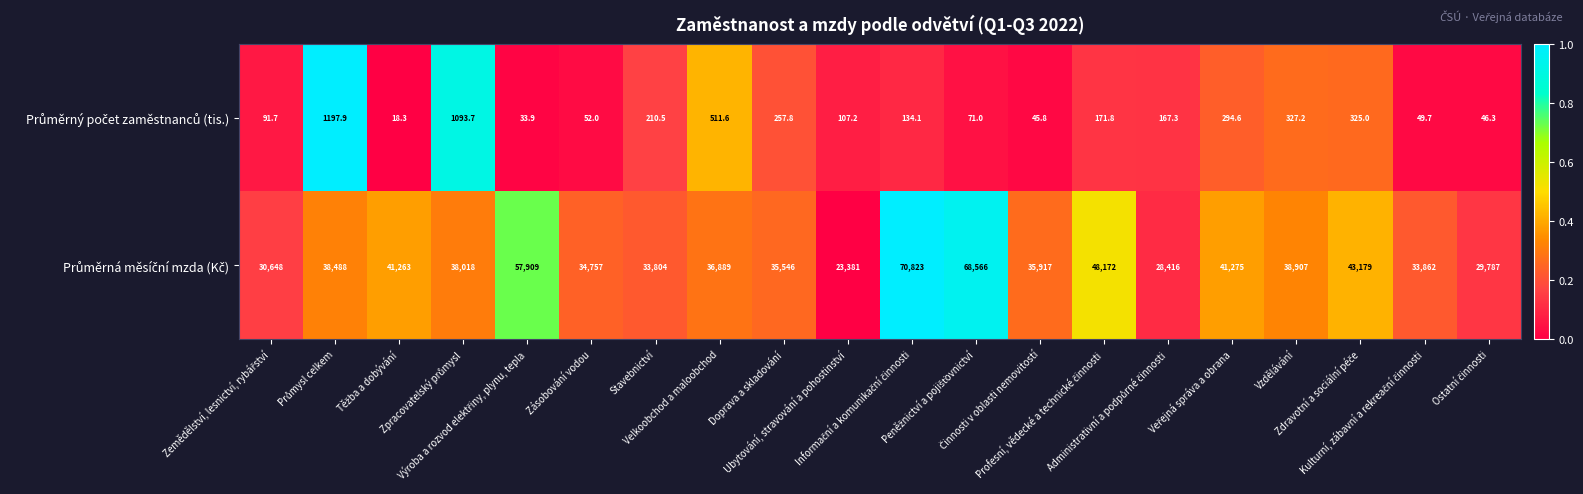

How many data points does each series have?

20